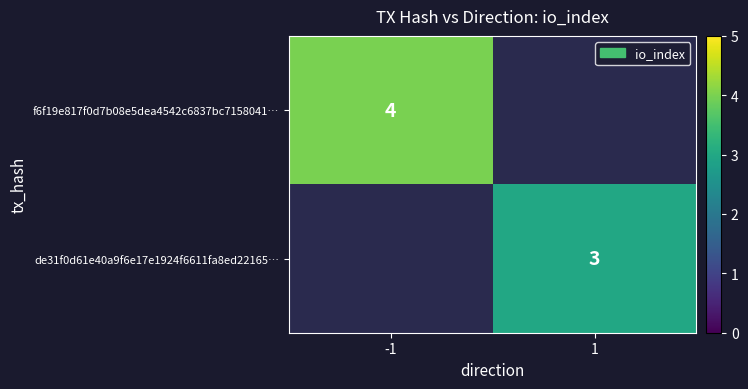

What is the smallest value displayed?

3.0